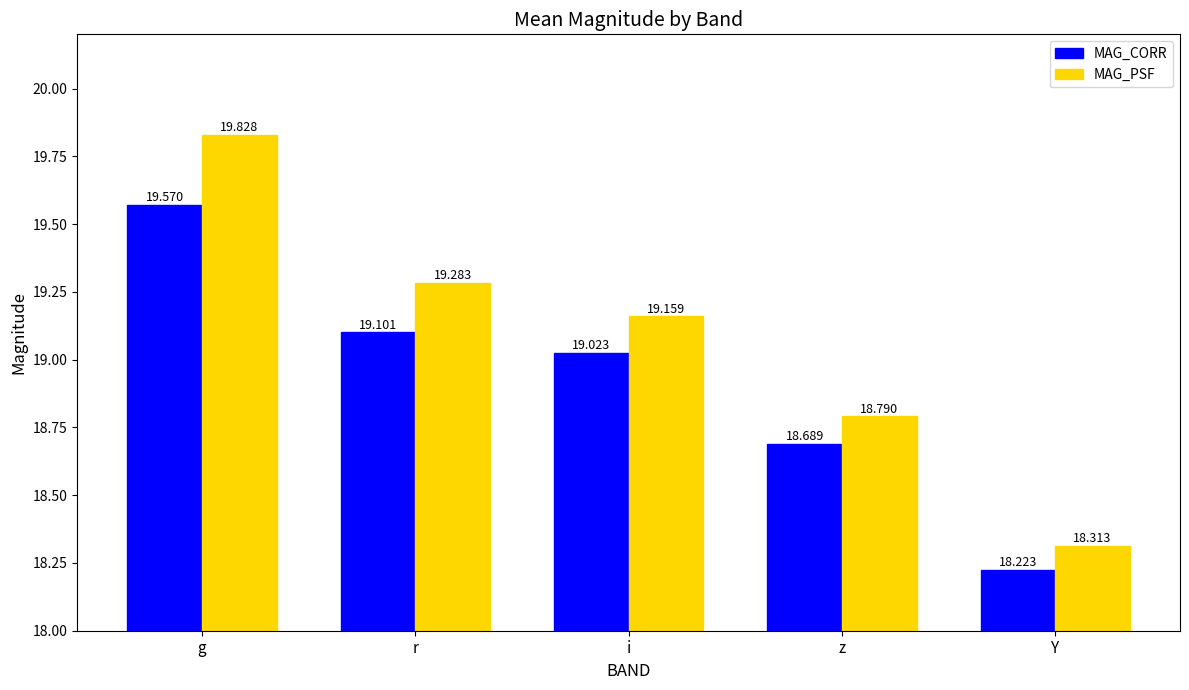

Rank the series by their maximum value, from highest to lowest.

MAG_PSF, MAG_CORR